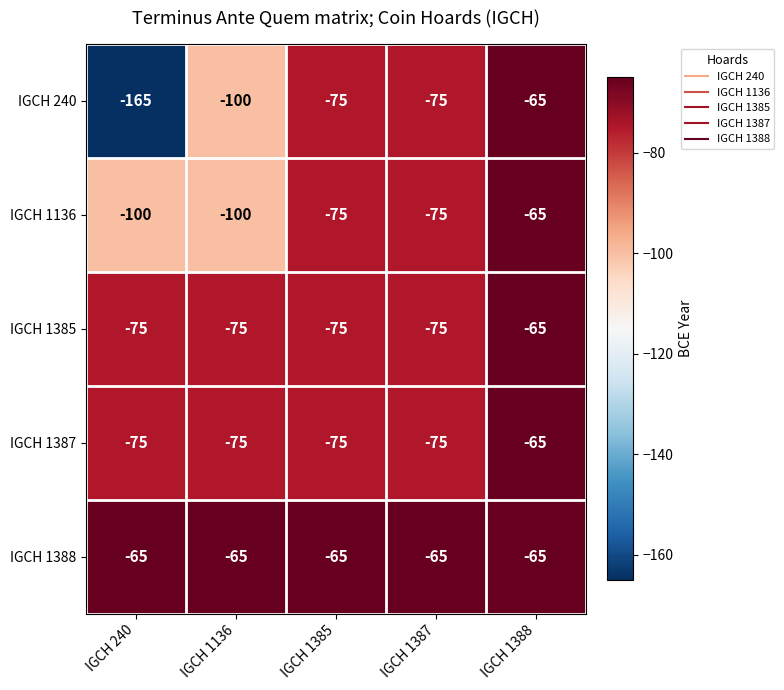

Which series has the largest total across all categories?

IGCH 1388